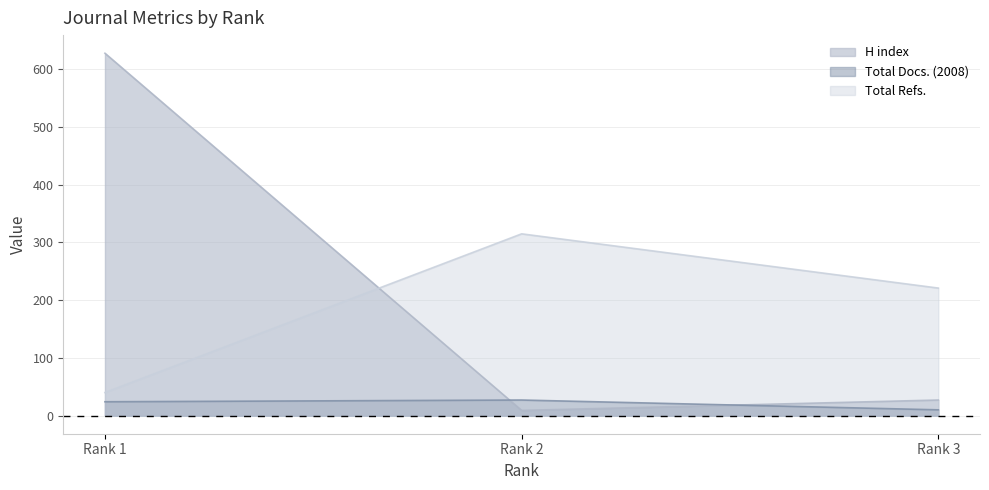

What are all the series names shown in the legend?

H index, Total Docs. (2008), Total Refs.